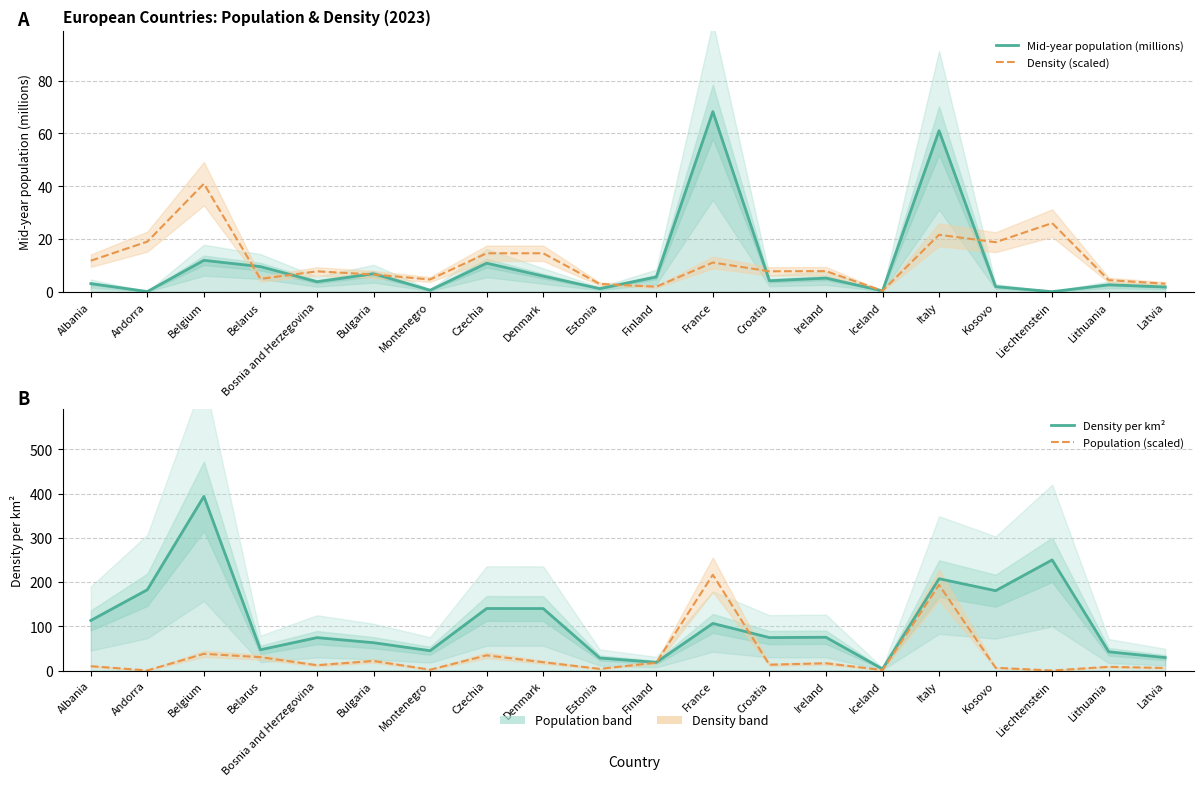

In Density (scaled), how many points are lower than both neighbors (excluding endpoints)?

6